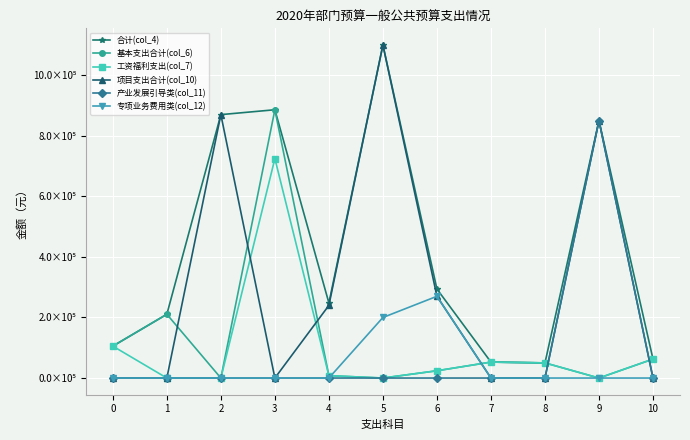

At which label does 项目支出合计(col_10) reach its peak?

5